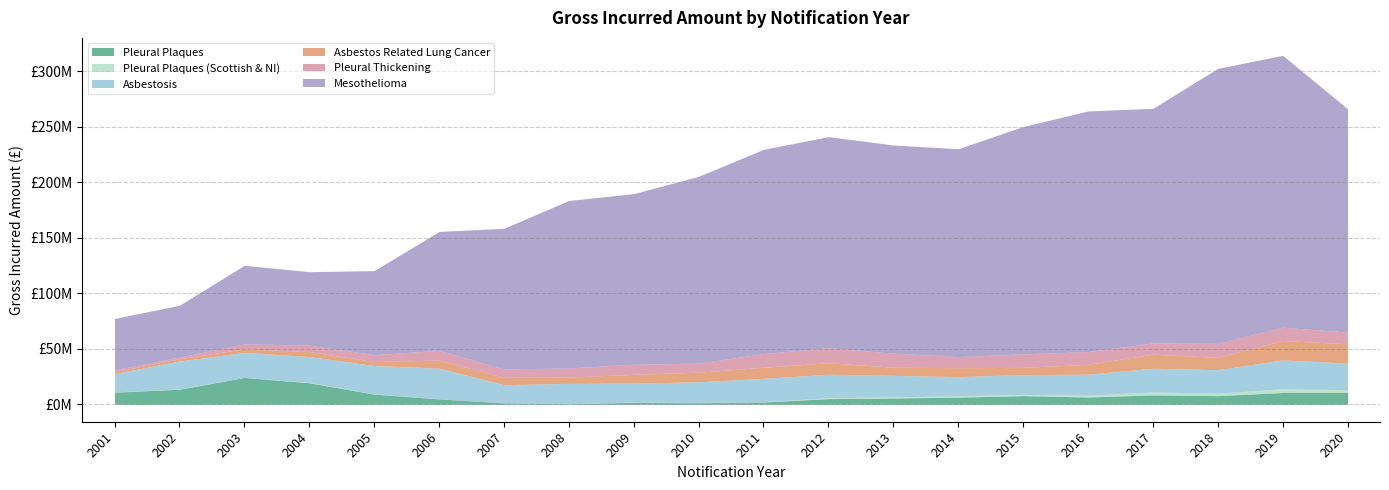

What is the value of the Mesothelioma point at the 11th from the left?

184056133.0